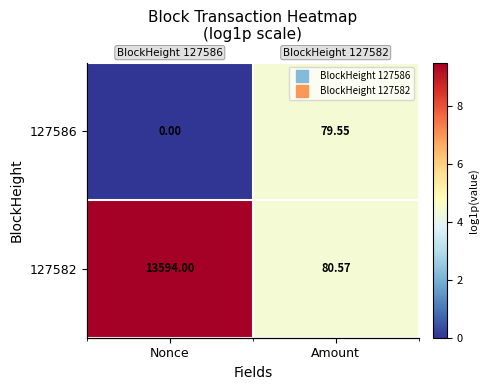

Which label corresponds to the largest value in the chart?

Nonce